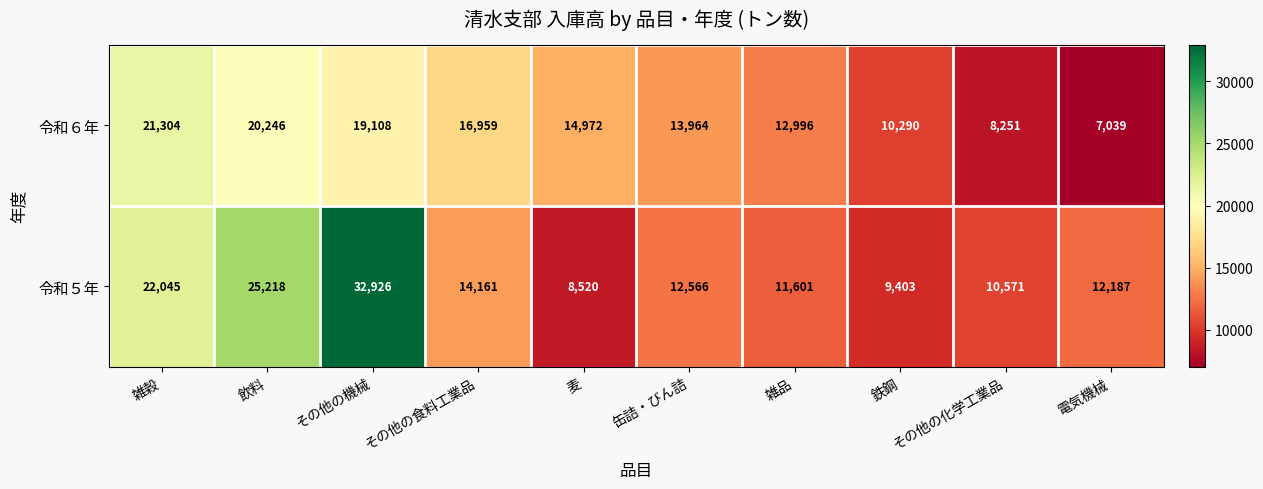

Where does the 令和５年 series first go above 12566?

雑穀